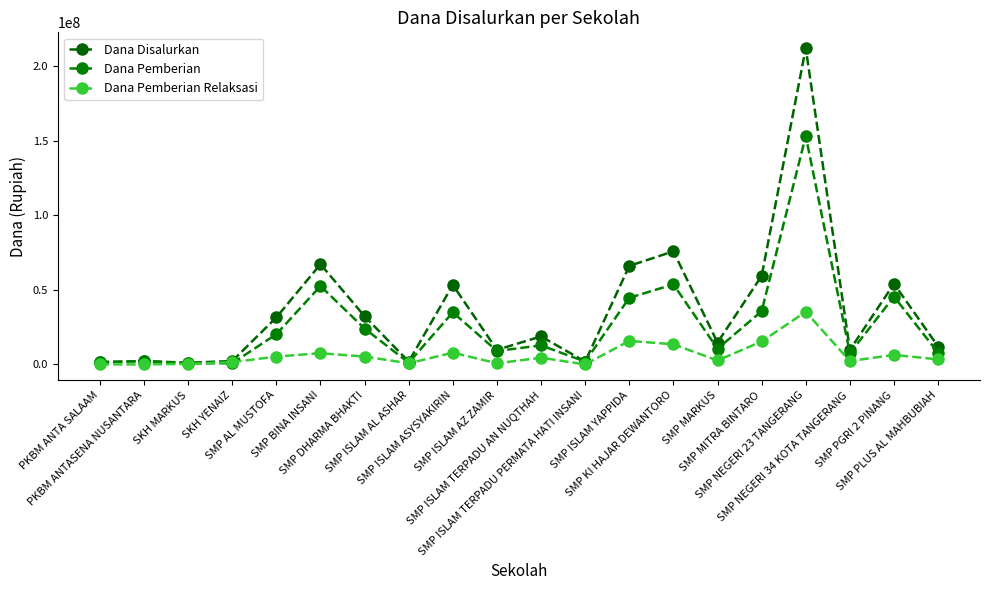

How many data points in Dana Disalurkan are less than 18750000?

10